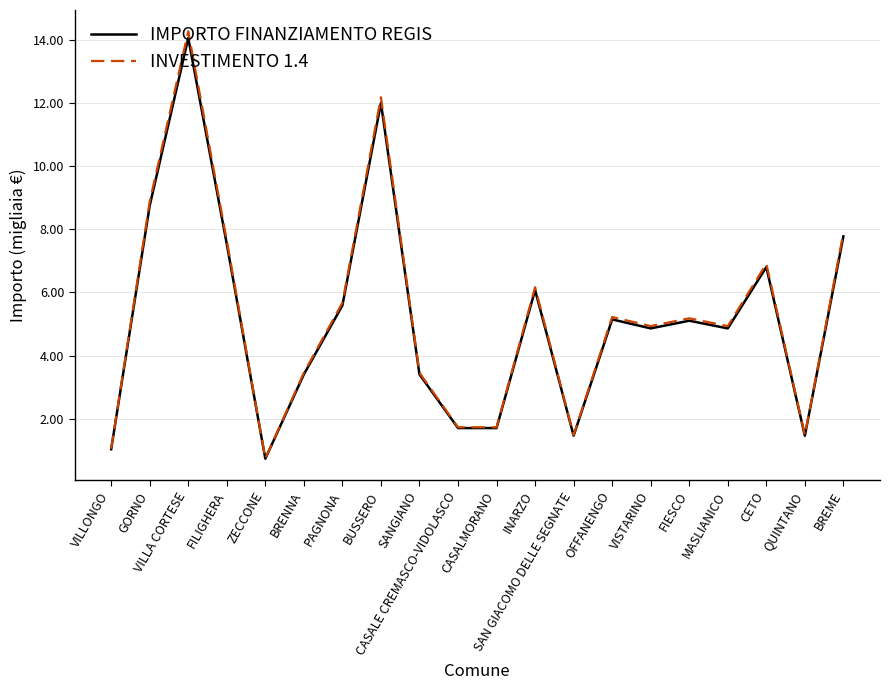

What is the difference between the second highest and second lowest values in the INVESTIMENTO 1.4 series?

11.1